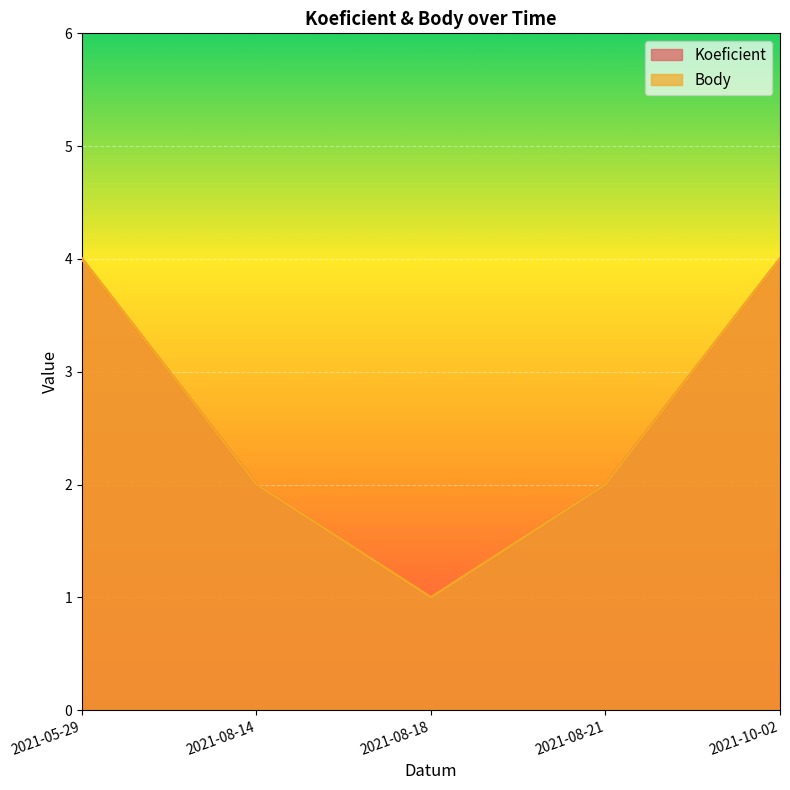

Is it true that Koeficient equals 2 at 2021-08-18?

False